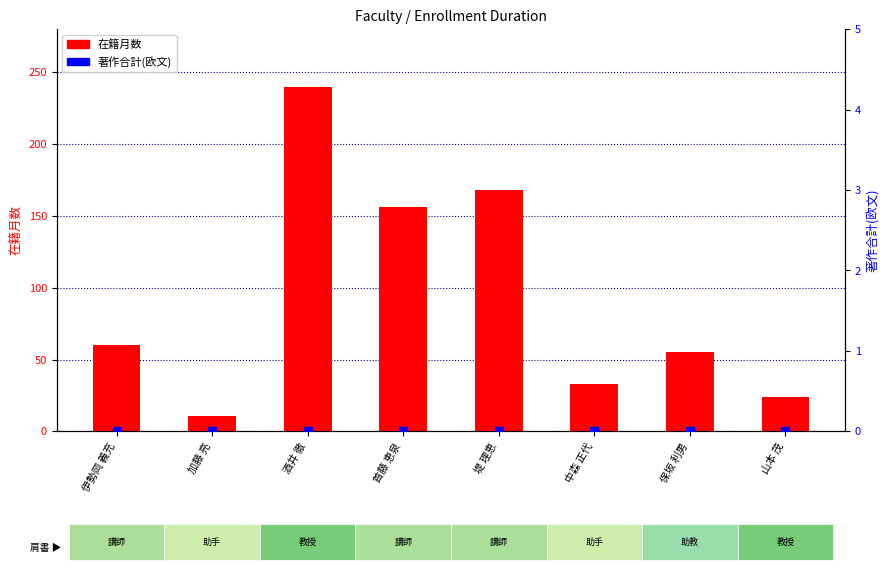

Which series has the largest total across all categories?

在籍月数